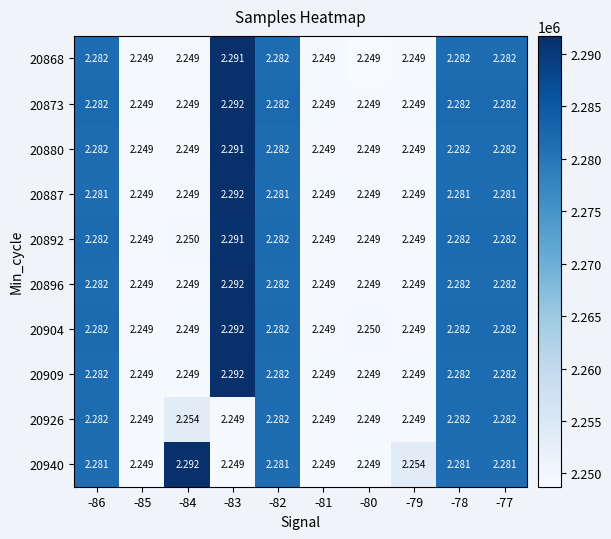

What is the total value across all series at -83?

22.8